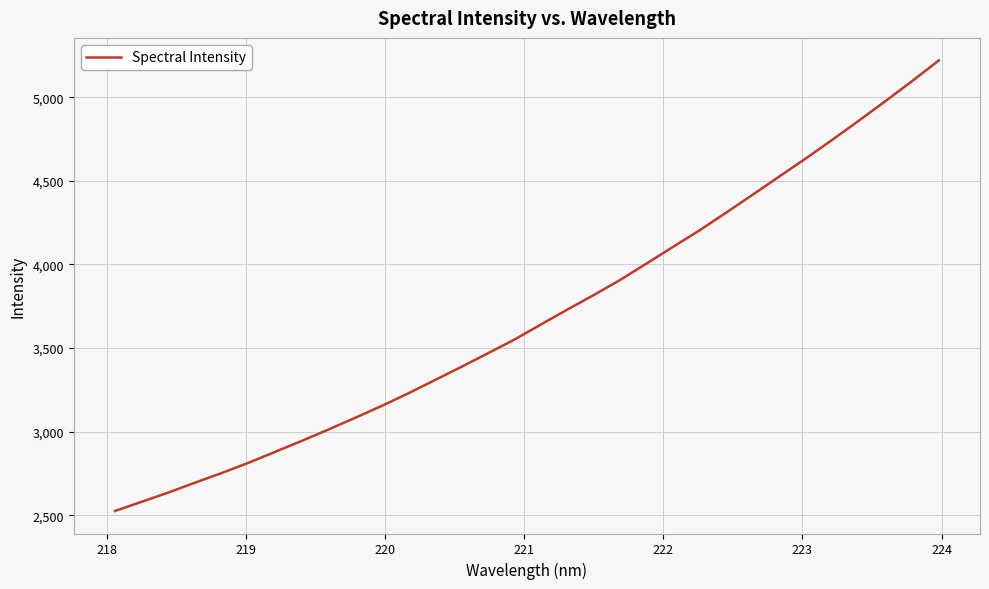

What is the minimum value shown in the chart?

2525.9